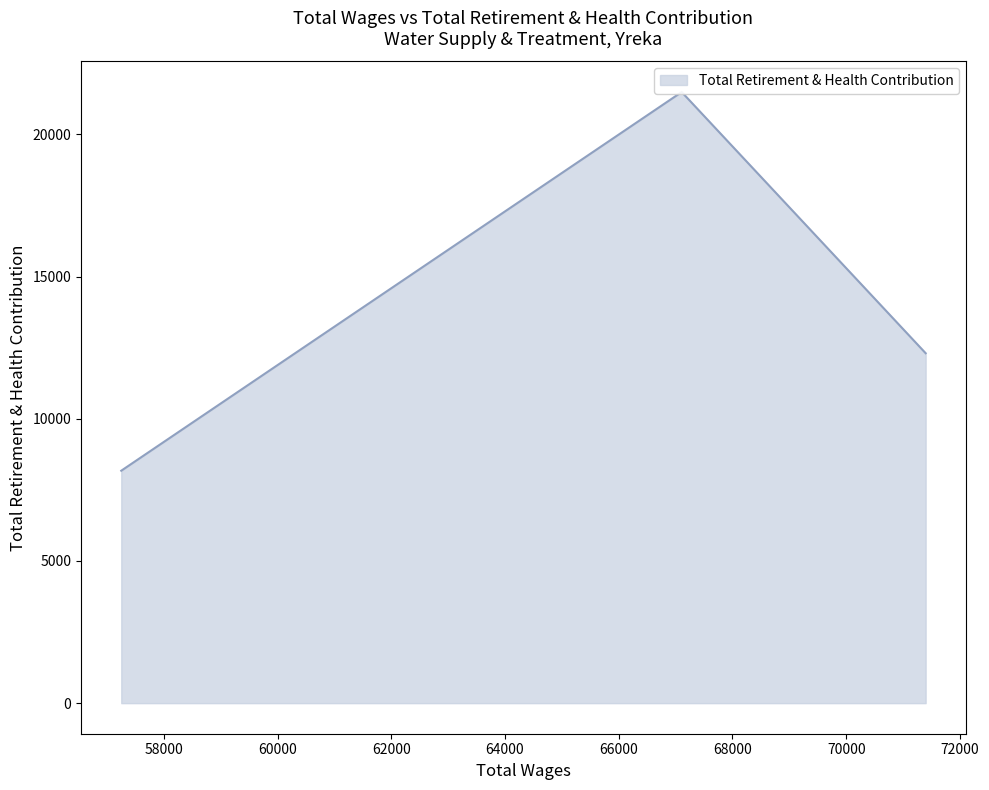

Is it true that the value at Water Manager is 12305?

True